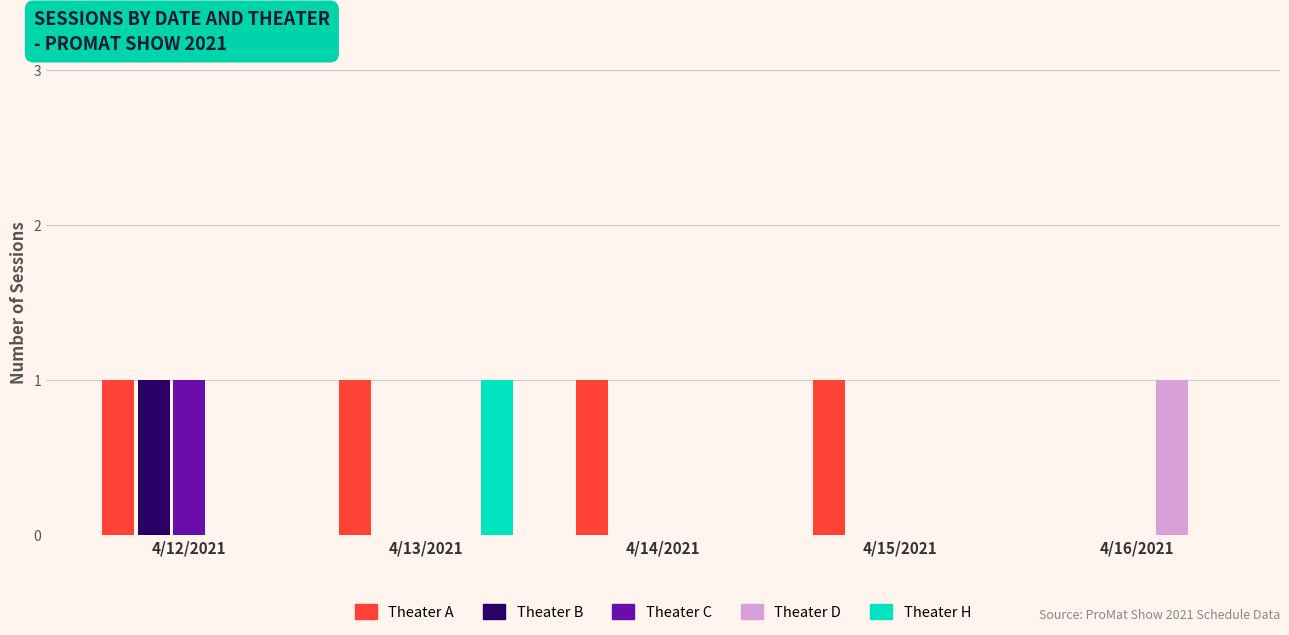

At which category is the sum across all series the highest?

4/12/2021